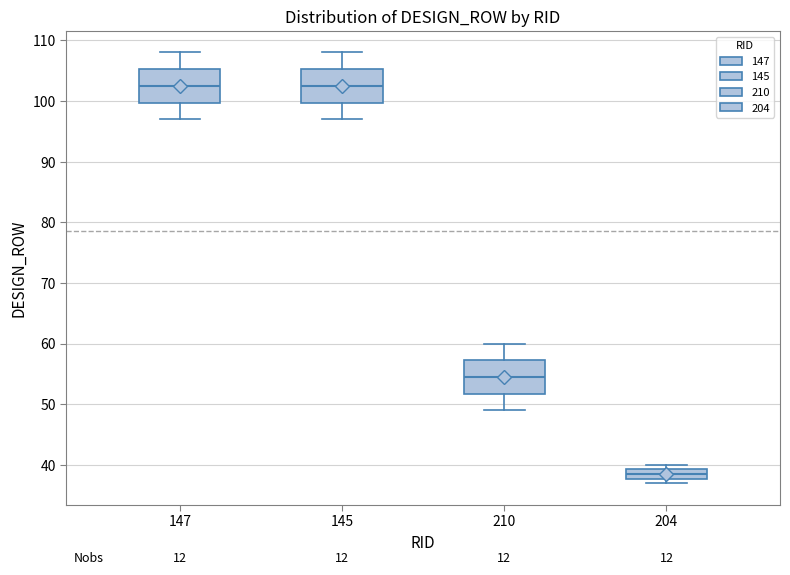

Where does the upper whisker of the box at x = 210 end on the y-axis? The values are not printed on the chart, so give them approximately, as read against the axis.

60